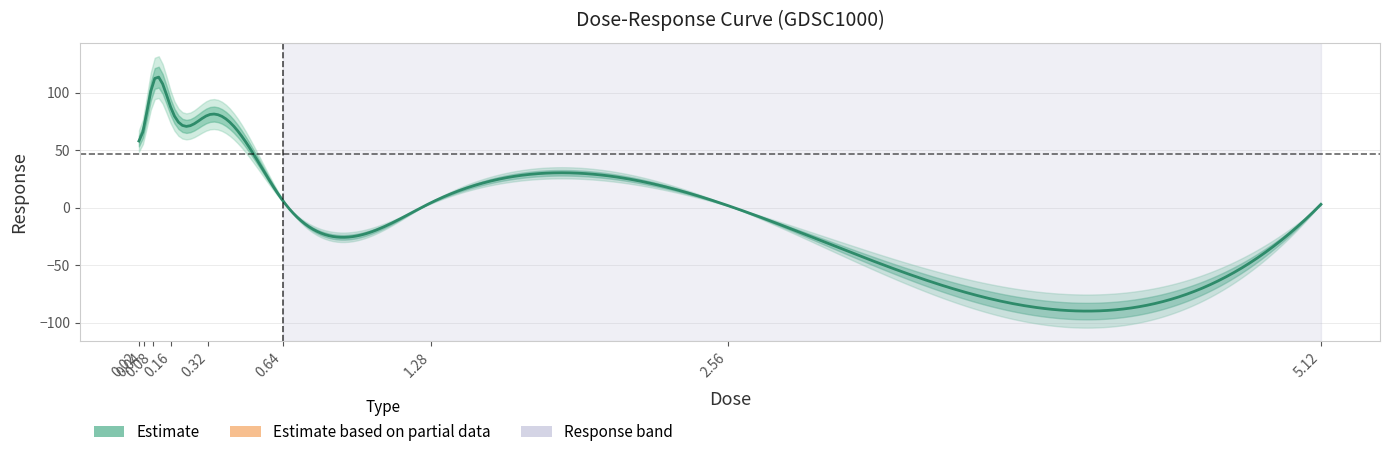

Reading left to right, list all the values displayed in this chart.

0.02=57.9	0.04=68.3	0.08=108.4	0.16=85.7	0.32=80.6	0.64=6.3	1.28=4.3	2.56=1.9	5.12=2.9